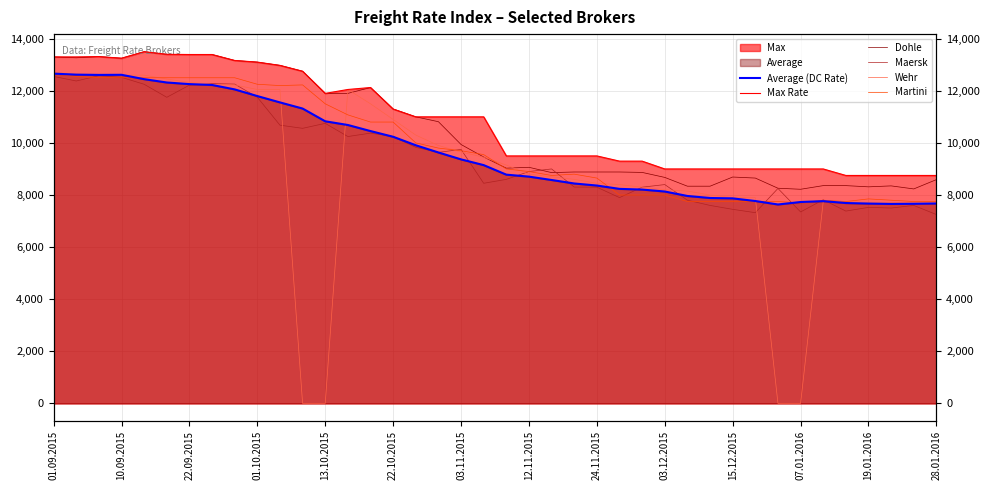

True or false: Maersk has a value of 7816 at 34.

True